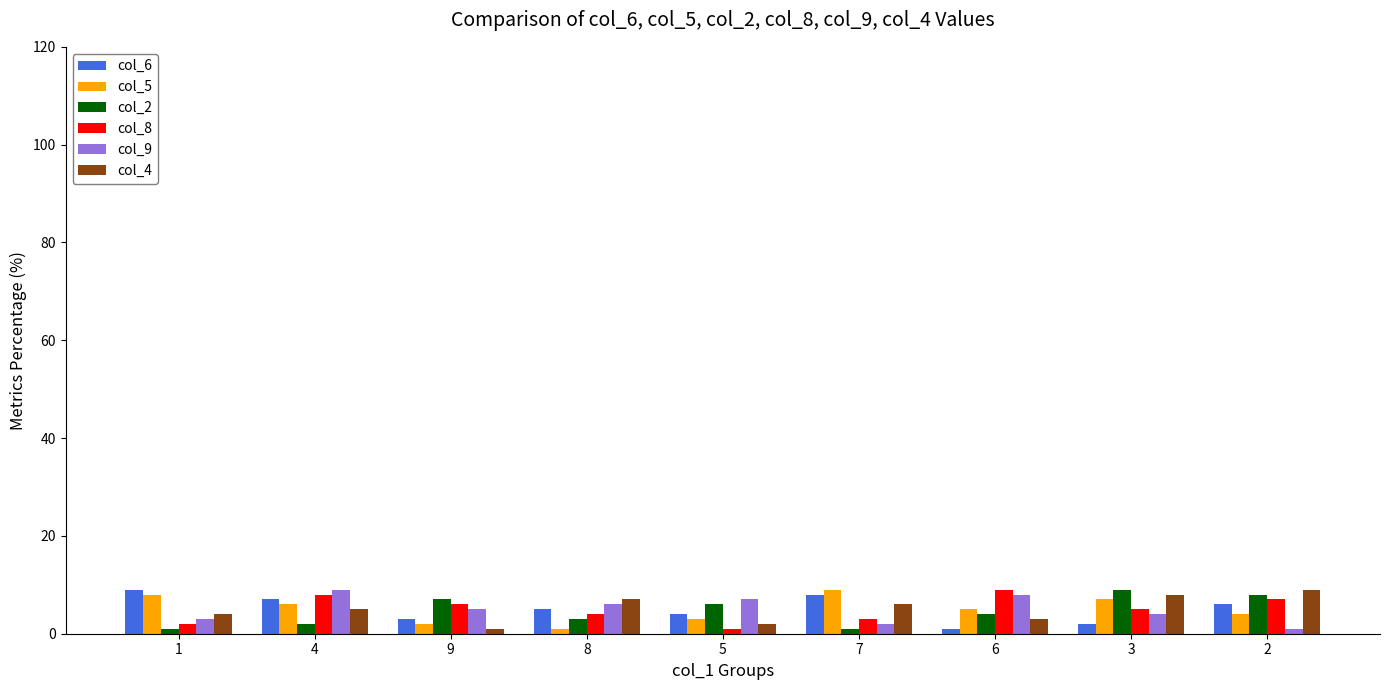

How many categories are shown in the chart?

9